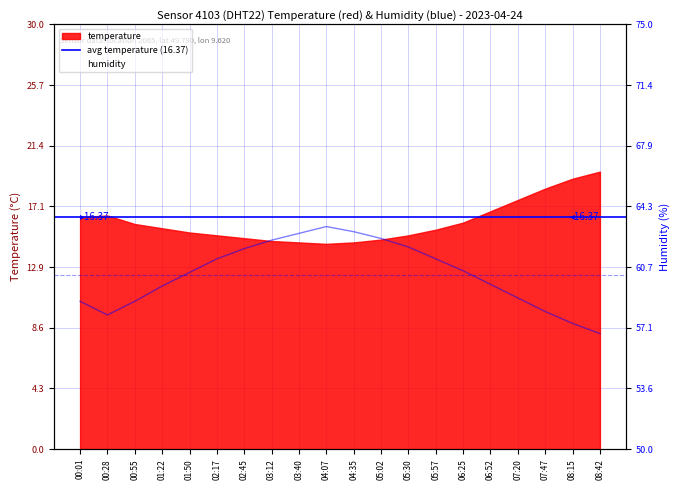

Which label corresponds to the largest value in the chart?

04:07